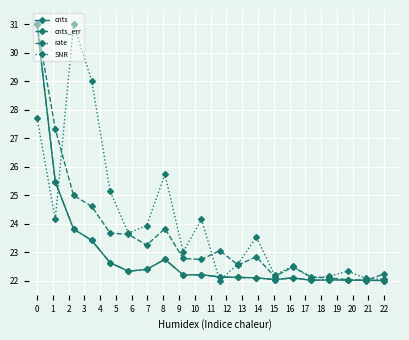

Which series has the largest total across all categories?

SNR